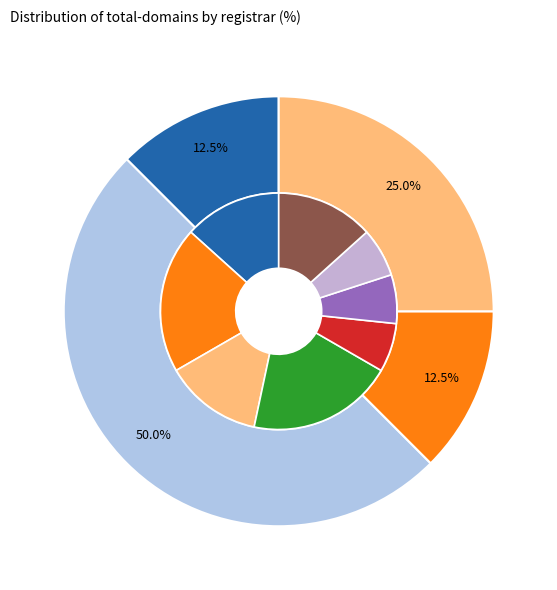

To the nearest percent, what percentage of the pie is Asia Green IT System?

12%